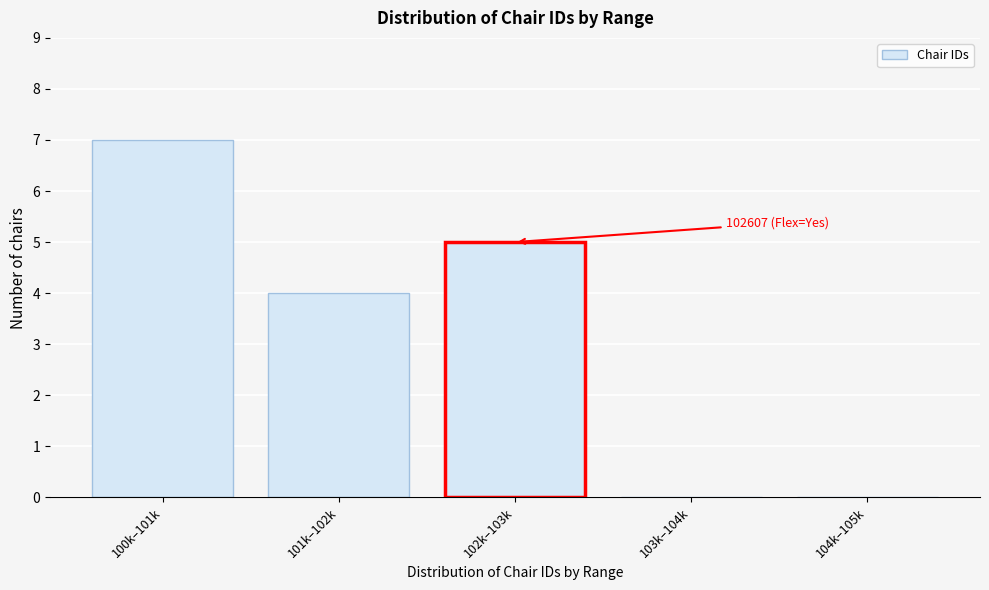

Reading right to left, what are all the values shown in this chart?

104k–105k=0	103k–104k=0	102k–103k=5	101k–102k=4	100k–101k=7